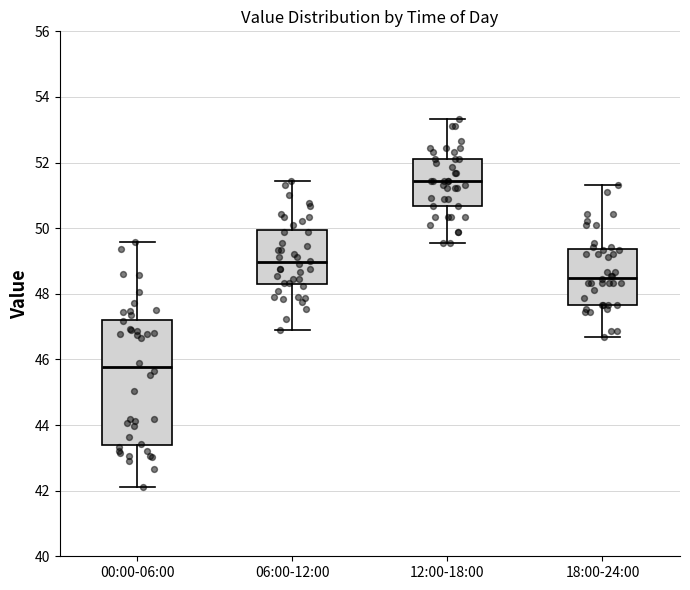

Which box's median line is the lowest?

00:00-06:00